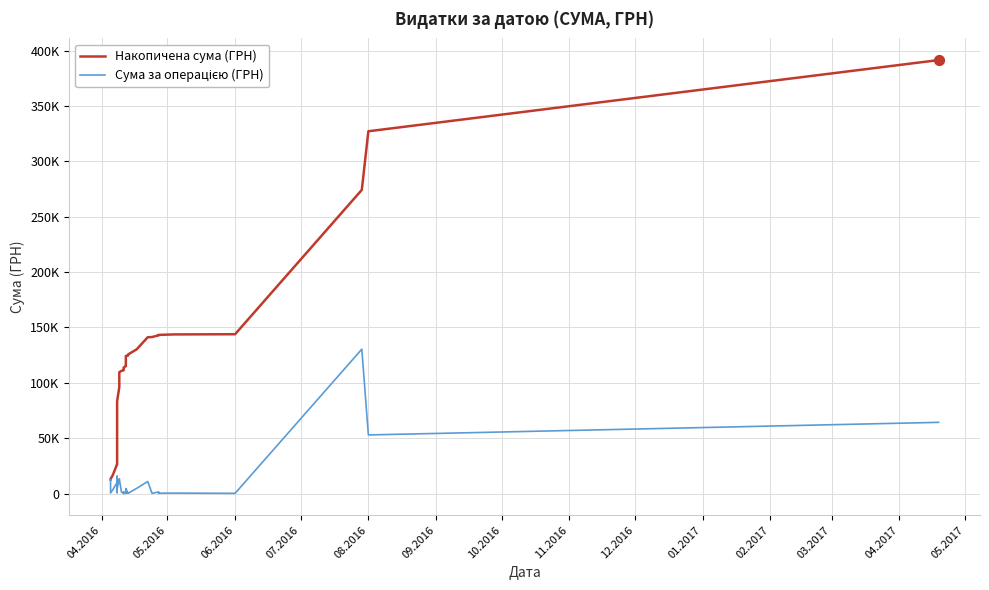

Is the value of Сума за операцією (ГРН) at 32 greater than the value of Накопичена сума (ГРН) at 39?

No